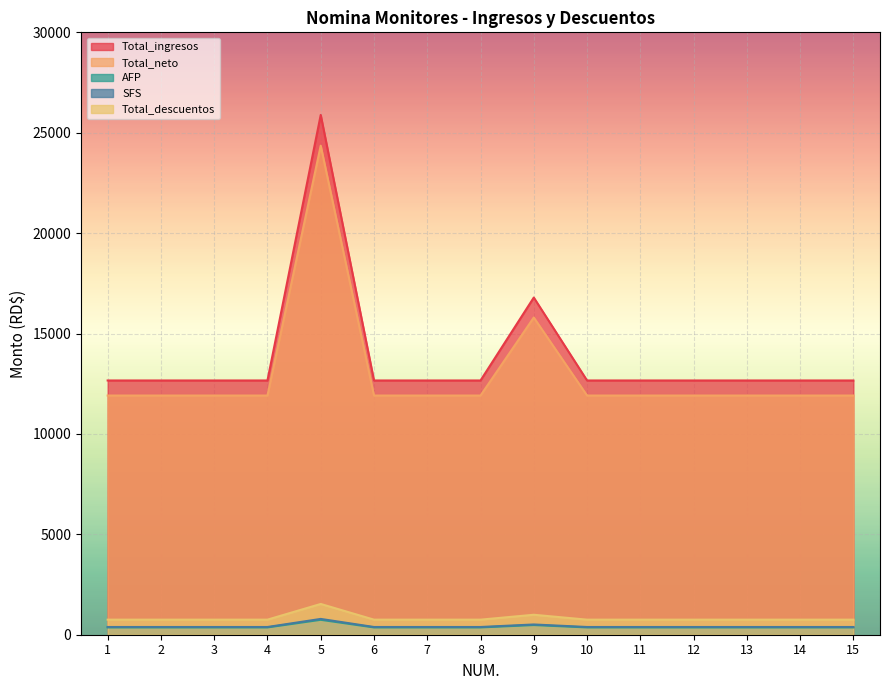

True or false: AFP and SFS intersect in this chart.

False